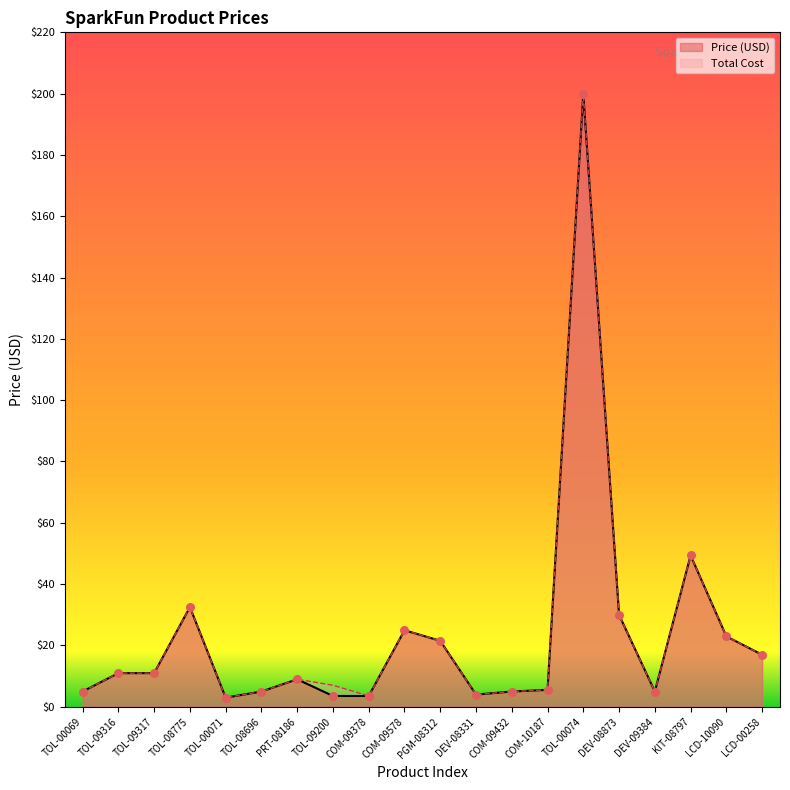

What is the total value across all series at TOL-00069?

9.9